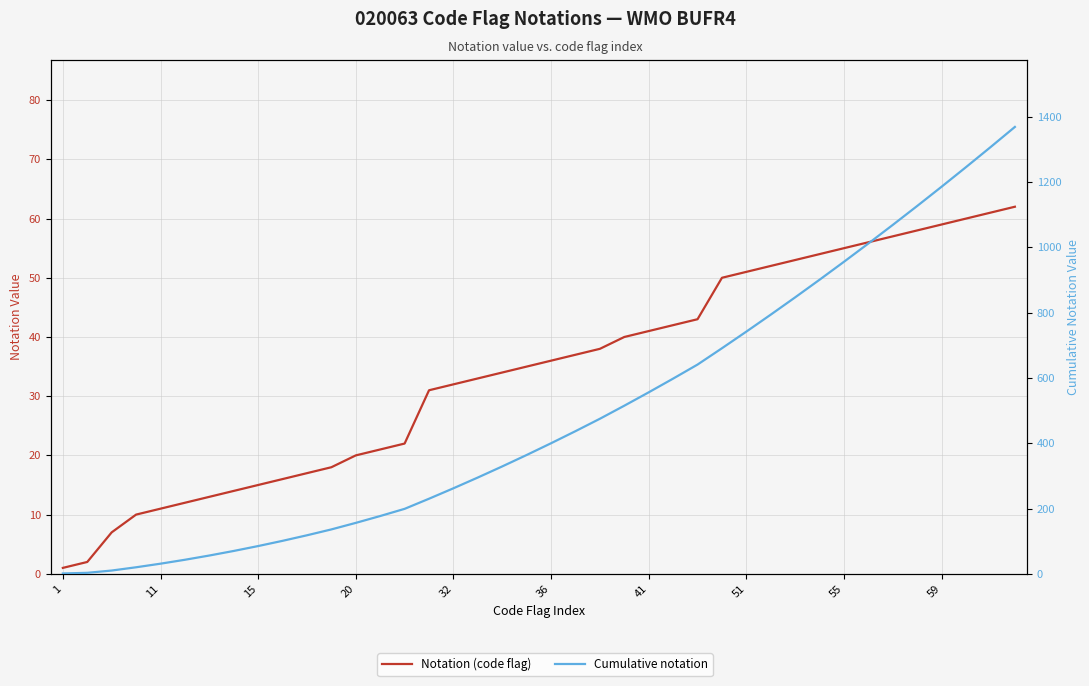

What is the spread (max minus min) of values at 15?

3